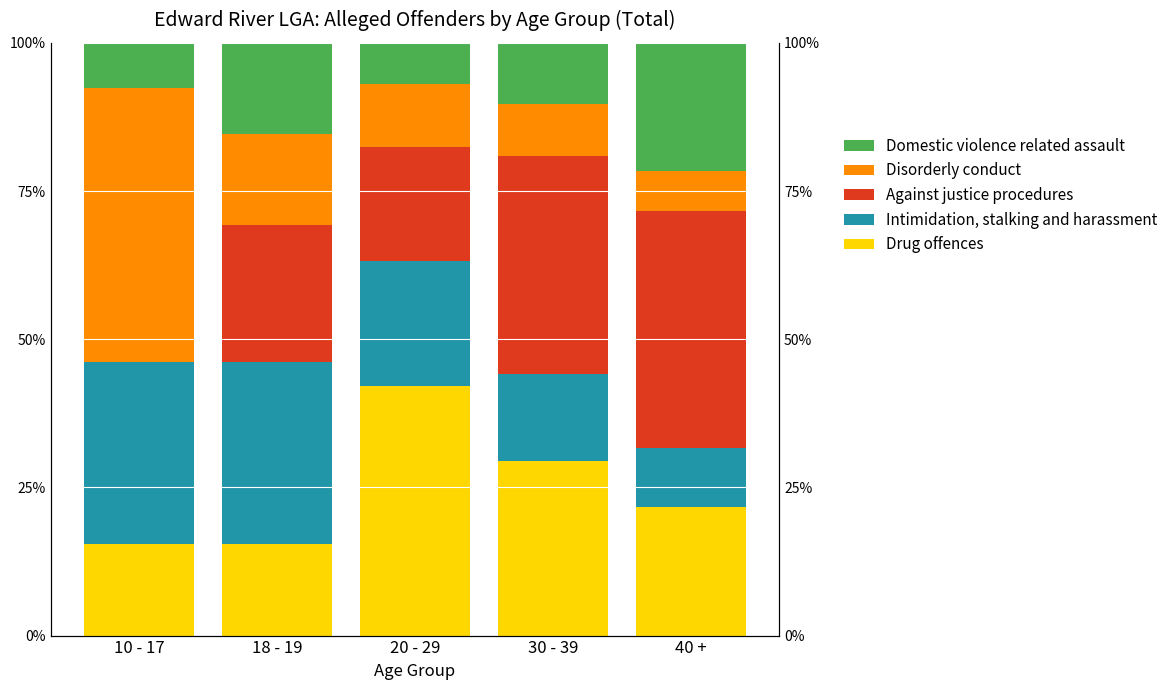

Which series has the largest range (max minus min)?

Against justice procedures